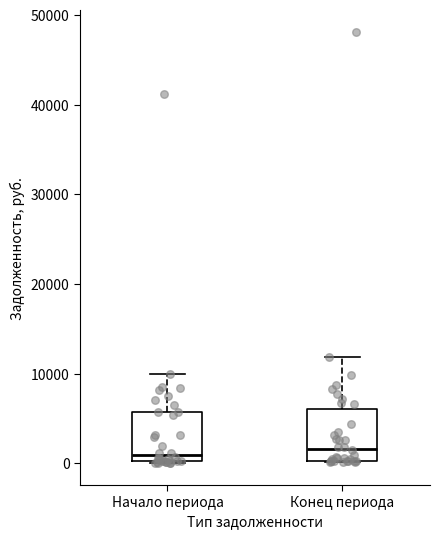

Reading left to right, read every box against the y-axis: the position of its median line, the range the box covers, and the ends of its whiskers. The values are not printed on the chart, so give them approximately, as read against the axis.

Начало периода: median 1000, box 0 to 6000, whiskers 0 to 10000
Конец периода: median 2000, box 0 to 6000, whiskers 0 to 12000